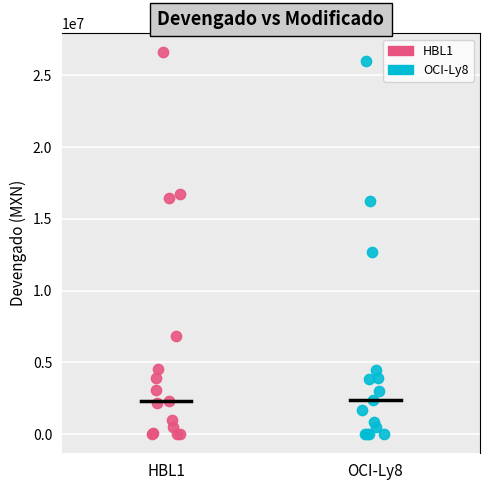

Which series has the widest spread of Y values?

HBL1